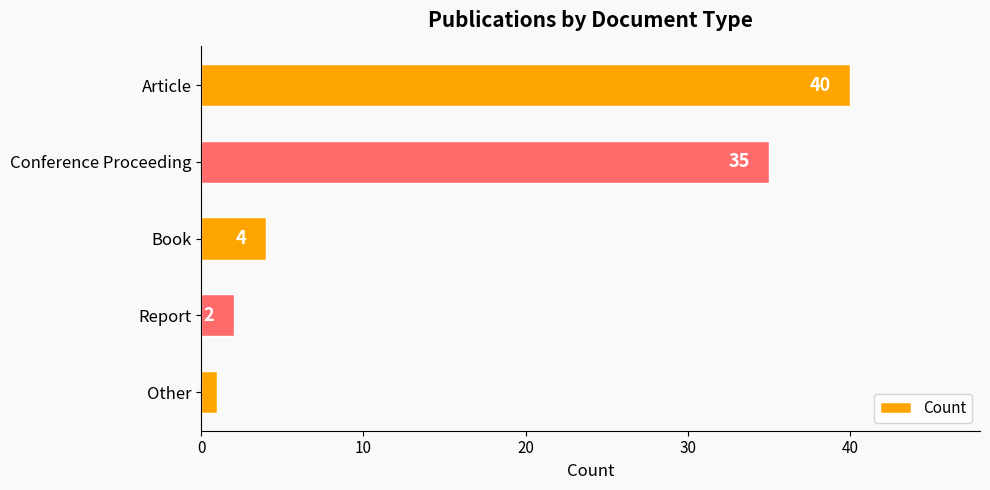

What is the maximum value shown in the chart?

40